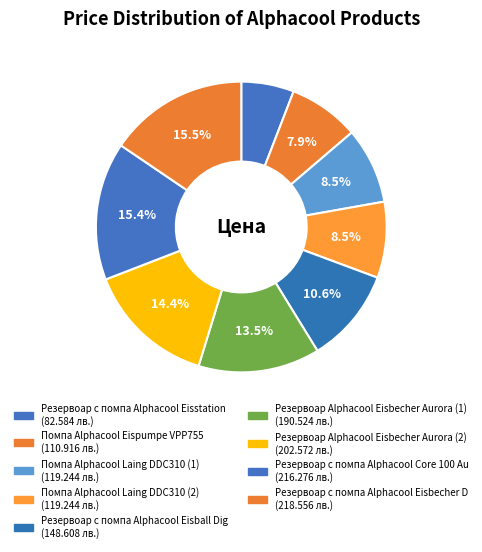

How many slices are in this pie chart?

9